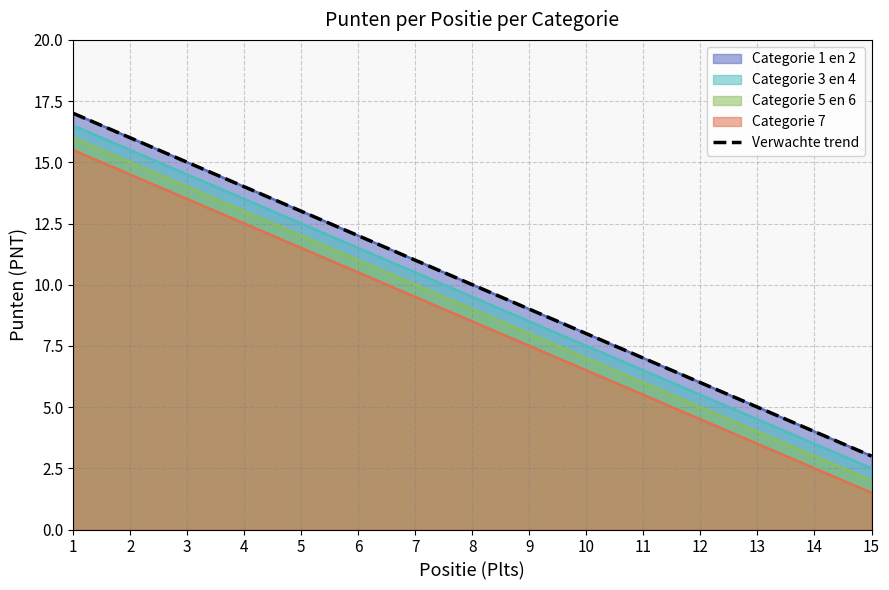

Is the value of Categorie 7 at 8 greater than the value of Categorie 3 en 4 at 13?

Yes